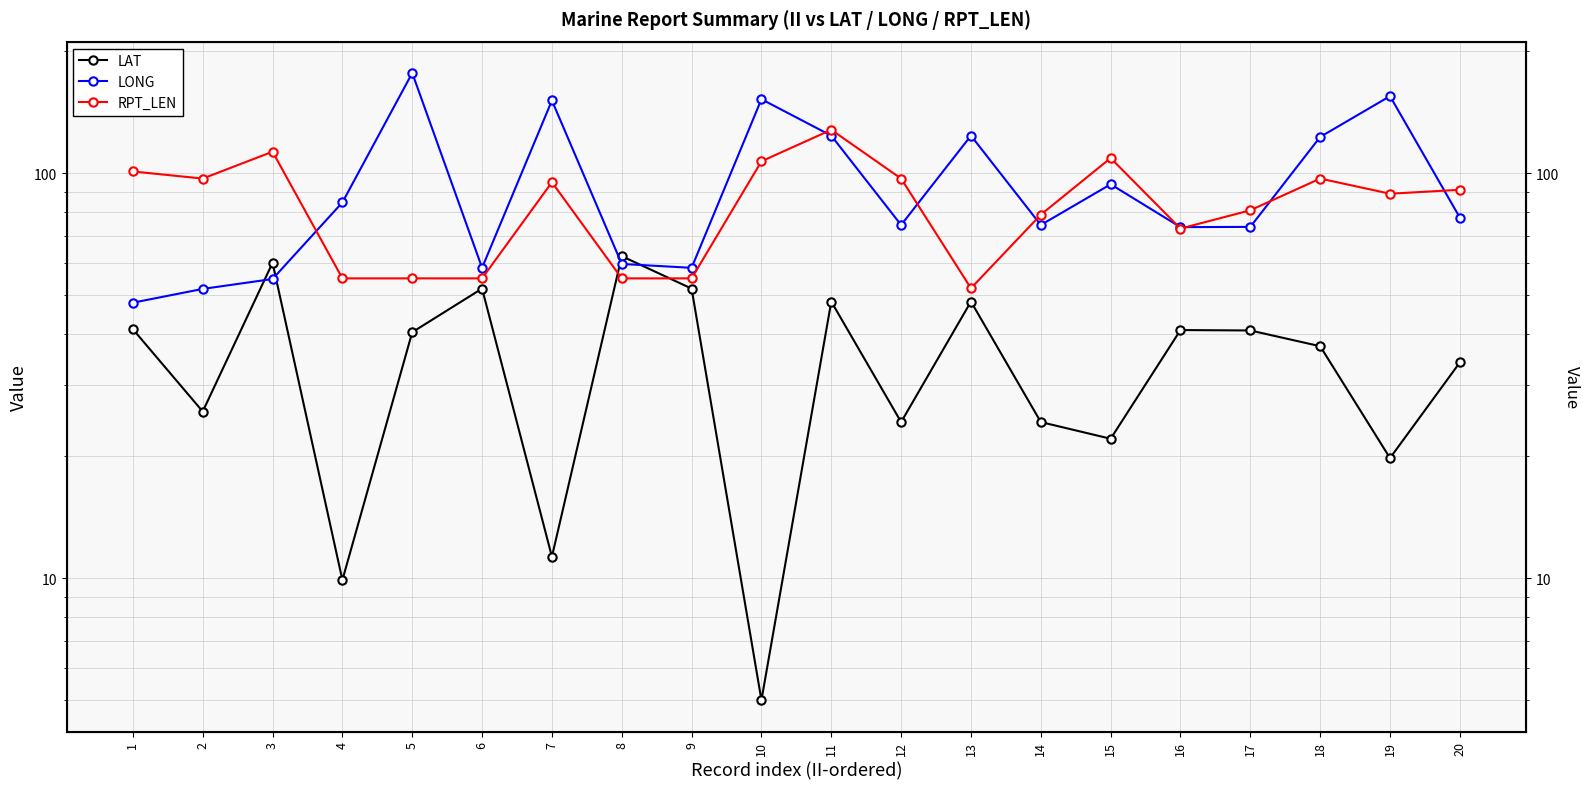

Reading right to left, transcribe all the data shown in this chart.

LAT: 20=34.1	19=19.8	18=37.4	17=40.9	16=41.0	15=22.1	14=24.3	13=48.2	12=24.3	11=48.2	10=5.0	9=51.9	8=62.4	7=11.3	6=51.9	5=40.5	4=9.9	3=60.1	2=25.8	1=41.2
LONG: 20=77.7	19=155.0	18=122.9	17=73.7	16=73.6	15=93.9	14=74.5	13=123.8	12=74.5	11=123.8	10=152.3	9=58.4	8=59.7	7=151.2	6=58.4	5=176.8	4=84.7	3=54.8	2=51.8	1=47.9
RPT_LEN: 20=91.0	19=89.0	18=97.0	17=81.0	16=73.0	15=109.0	14=79.0	13=52.0	12=97.0	11=128.0	10=107.0	9=55.0	8=55.0	7=95.0	6=55.0	5=55.0	4=55.0	3=113.0	2=97.0	1=101.0